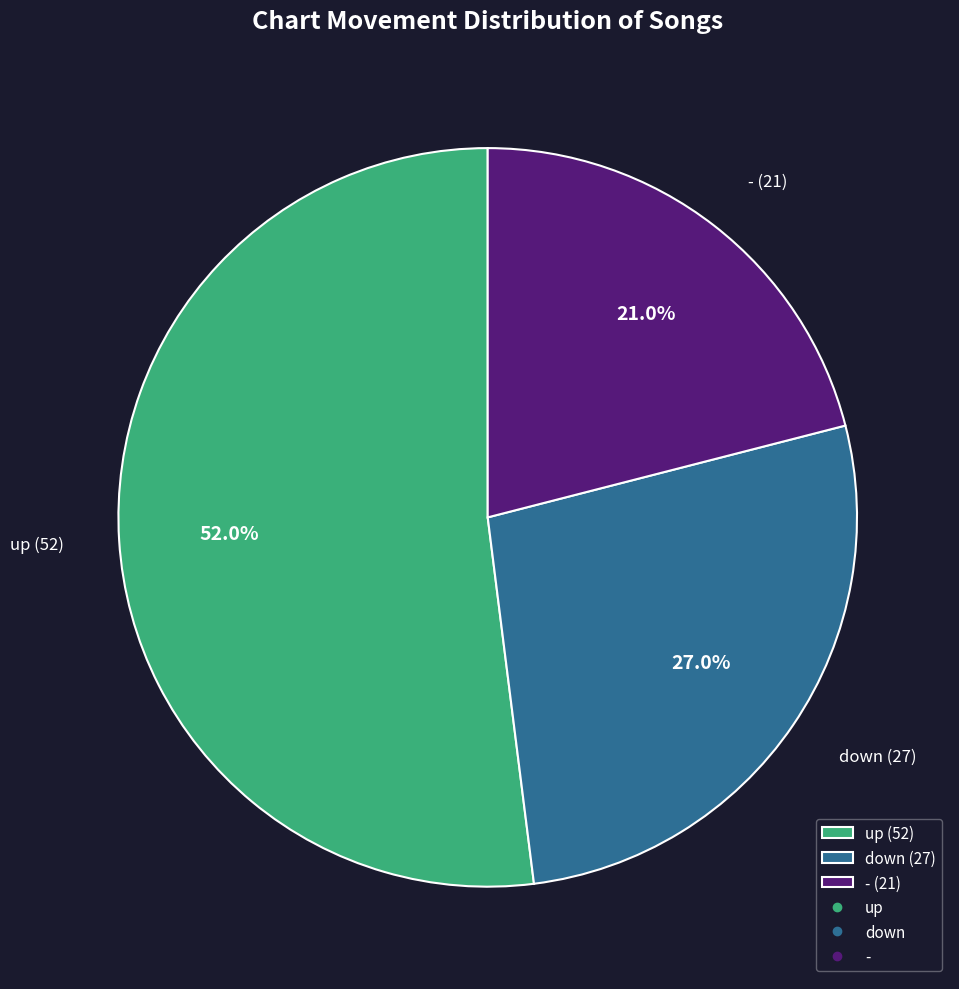

To the nearest percent, what percentage of the pie is -?

21%